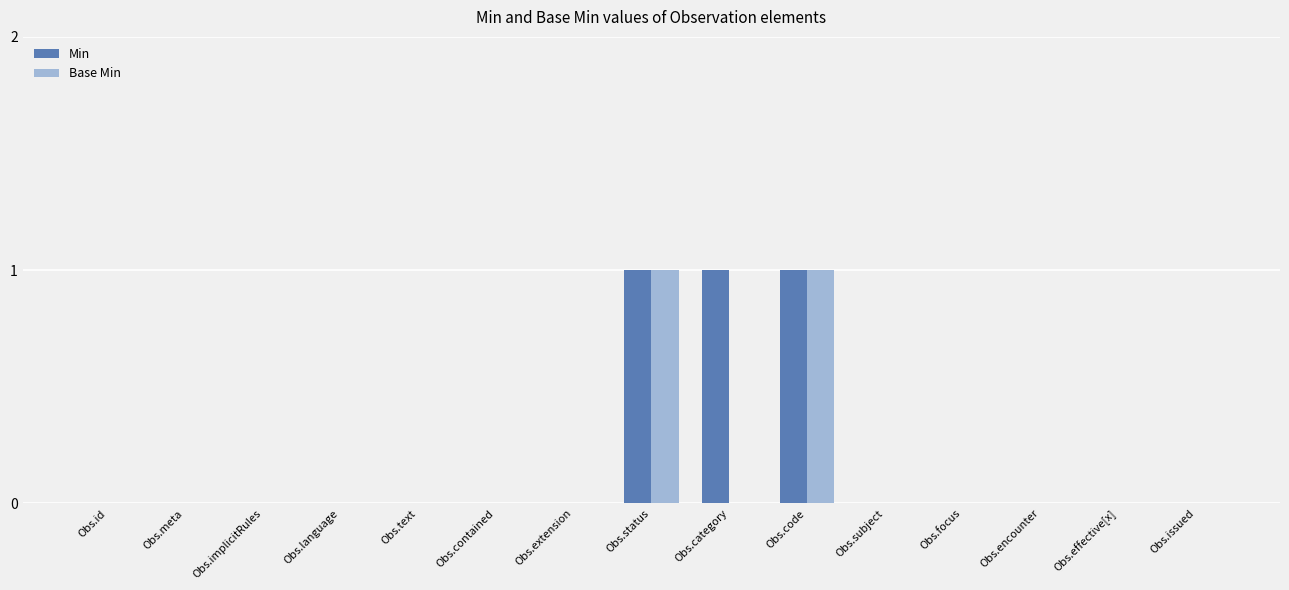

How many categories are shown in the chart?

15